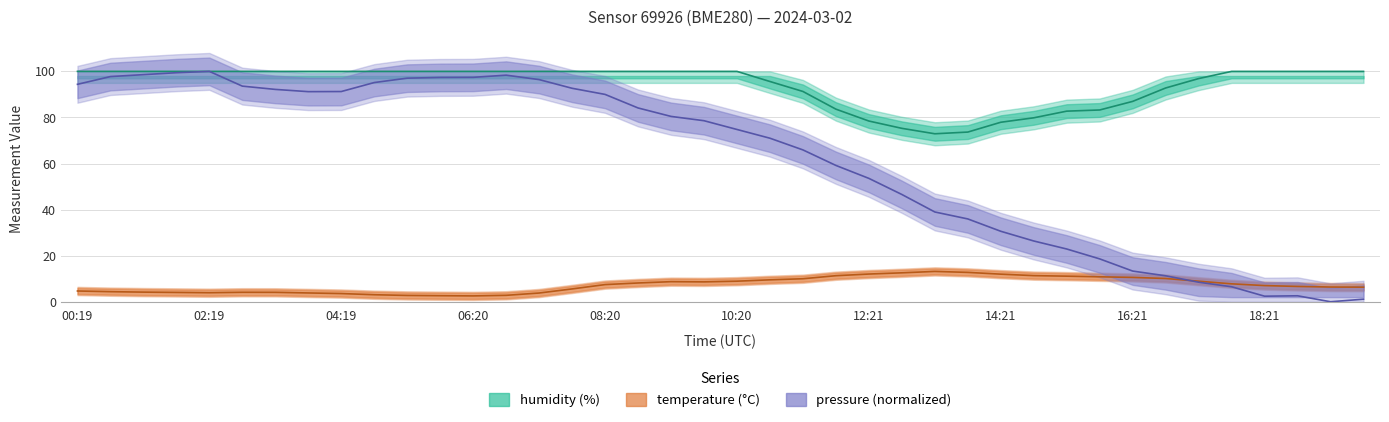

What is the difference between the humidity values at 39 and 33?

7.2